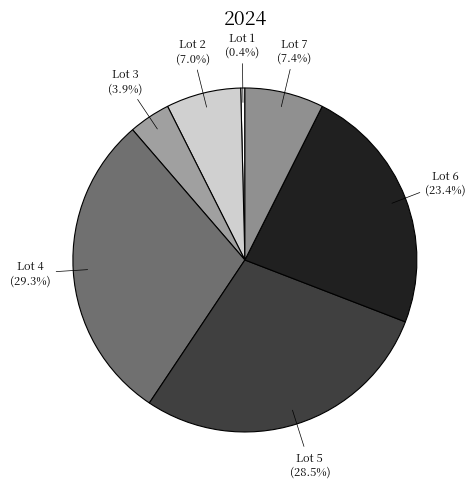

How many slices are in this pie chart?

7